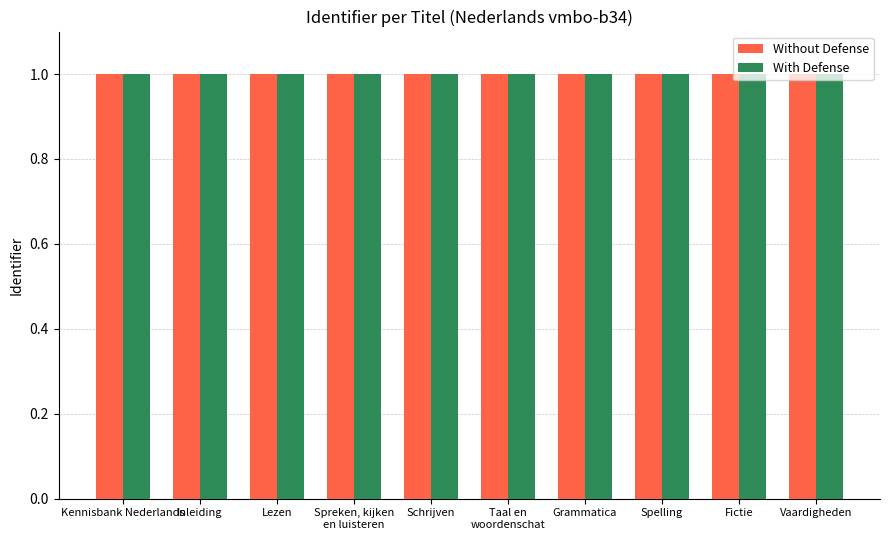

What are all the series names shown in the legend?

Without Defense, With Defense